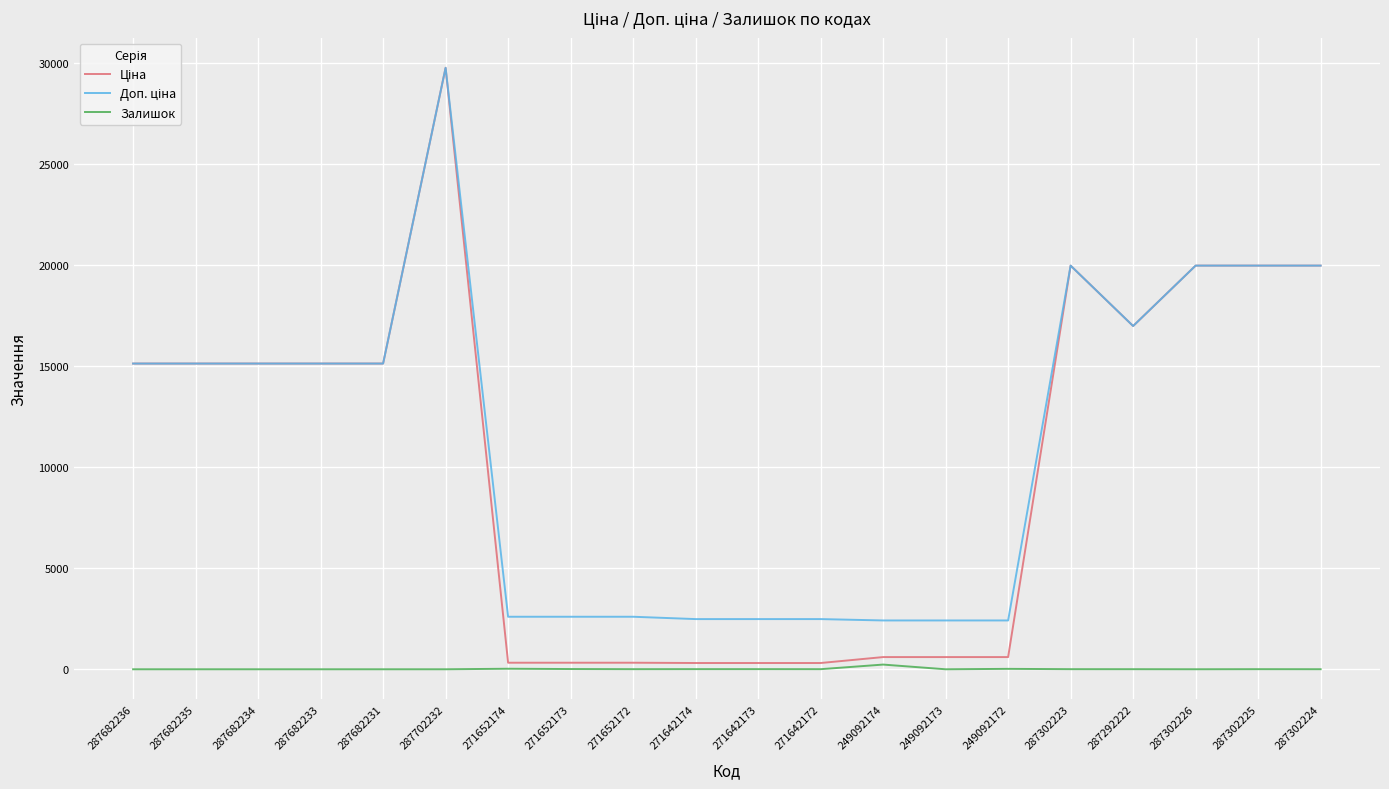

True or false: Залишок has a value of 0.0 at 287682235.

True